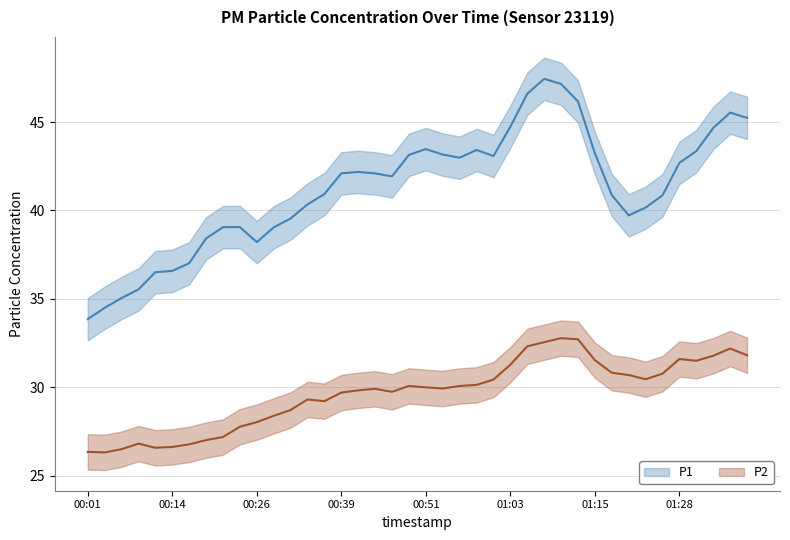

True or false: P1 has a value of 43.4 at 01:31.

True